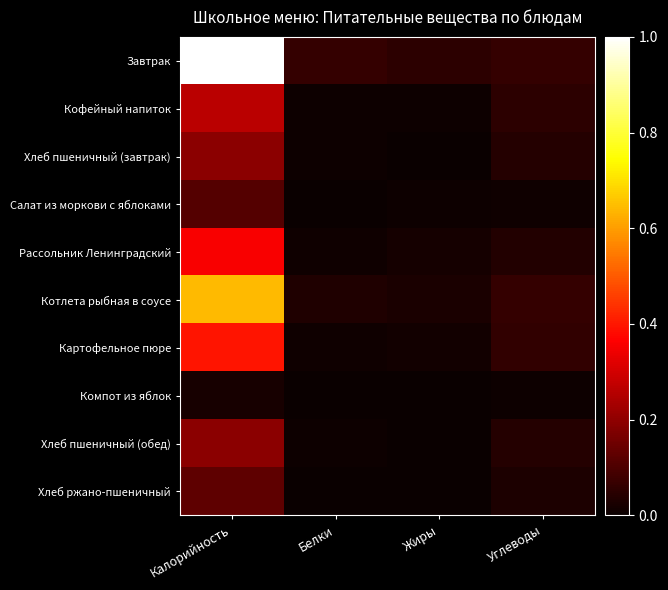

What is the total value across all series at Калорийность?

3.3